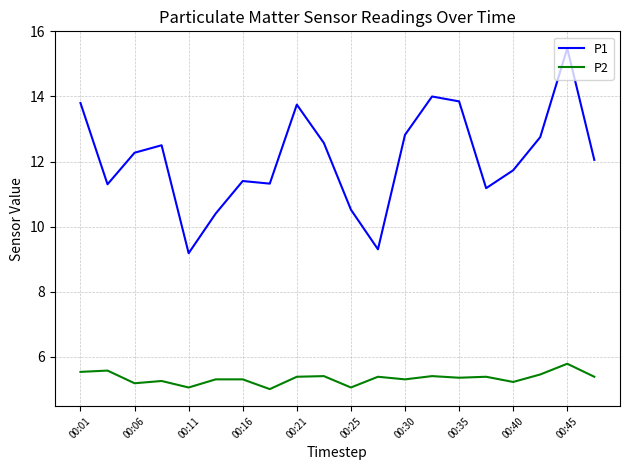

What are all the series names shown in the legend?

P1, P2